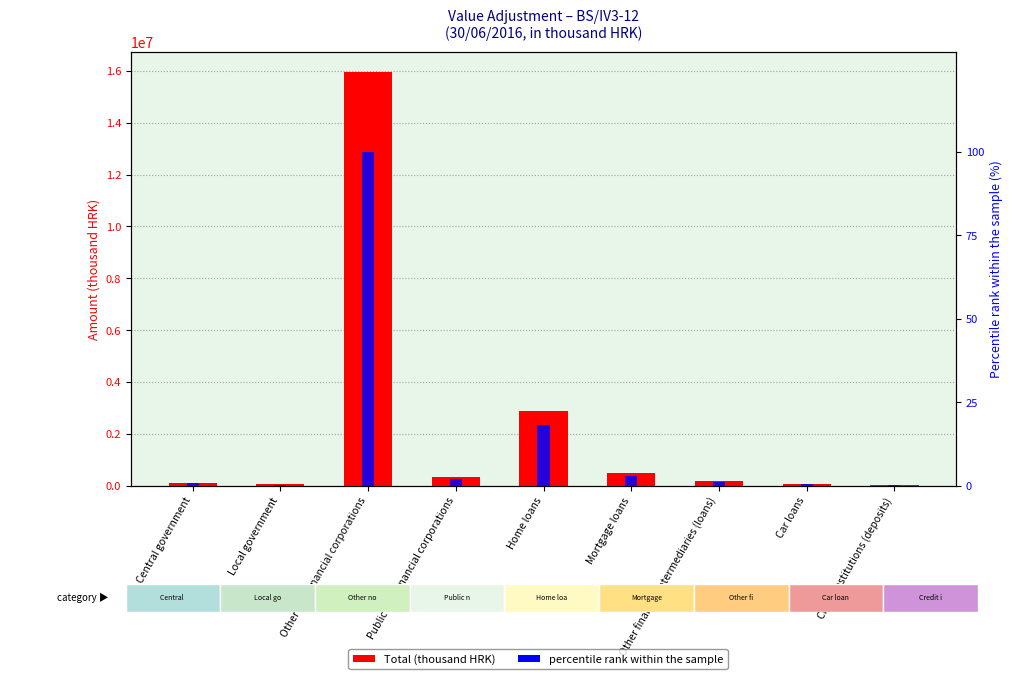

List the series in order of their peak value, highest first.

Total (thousand HRK), percentile rank within the sample